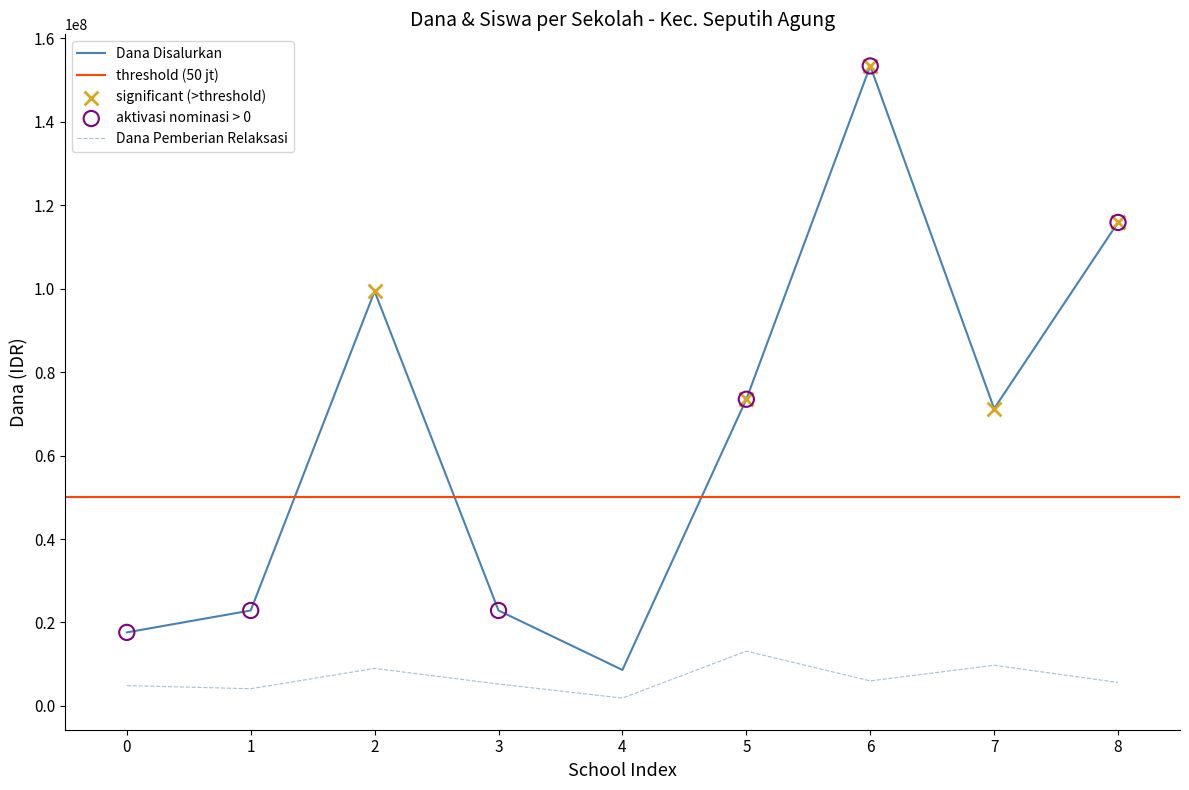

True or false: Dana Disalurkan and Dana Pemberian Relaksasi intersect in this chart.

False